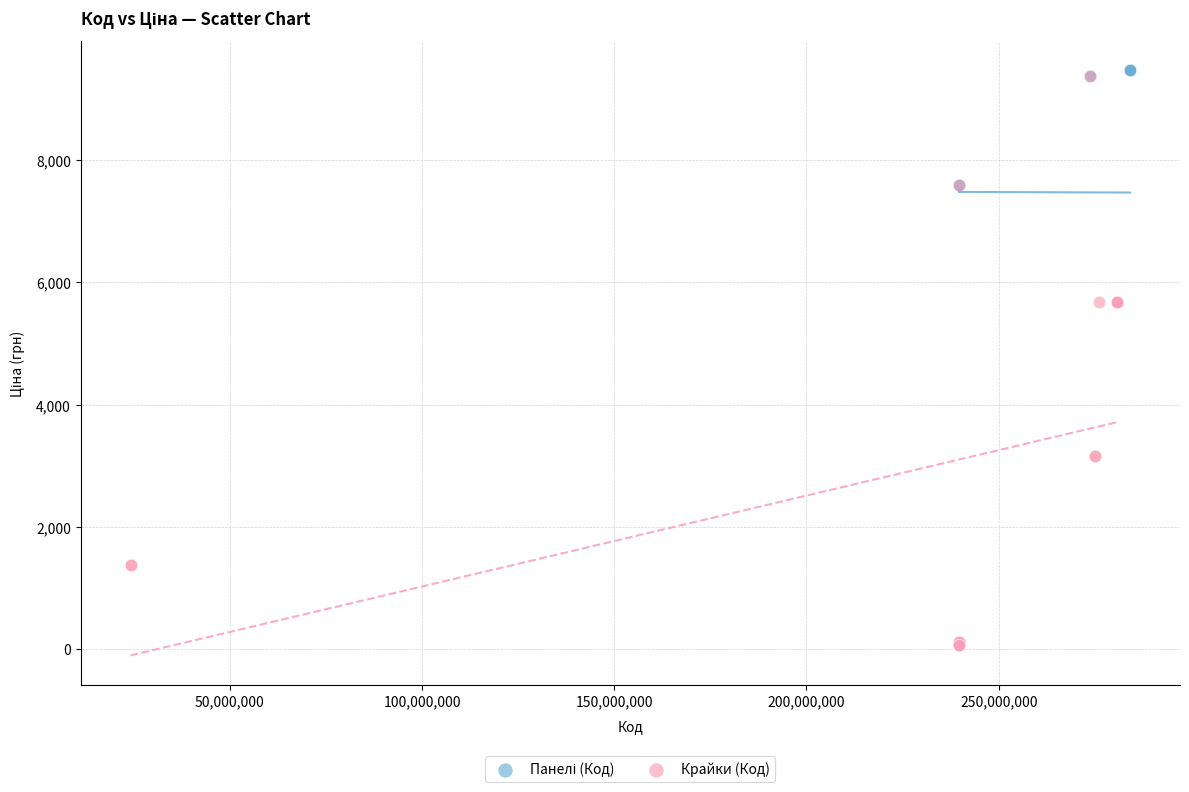

Which series reaches the minimum Y coordinate?

Крайки (Код)